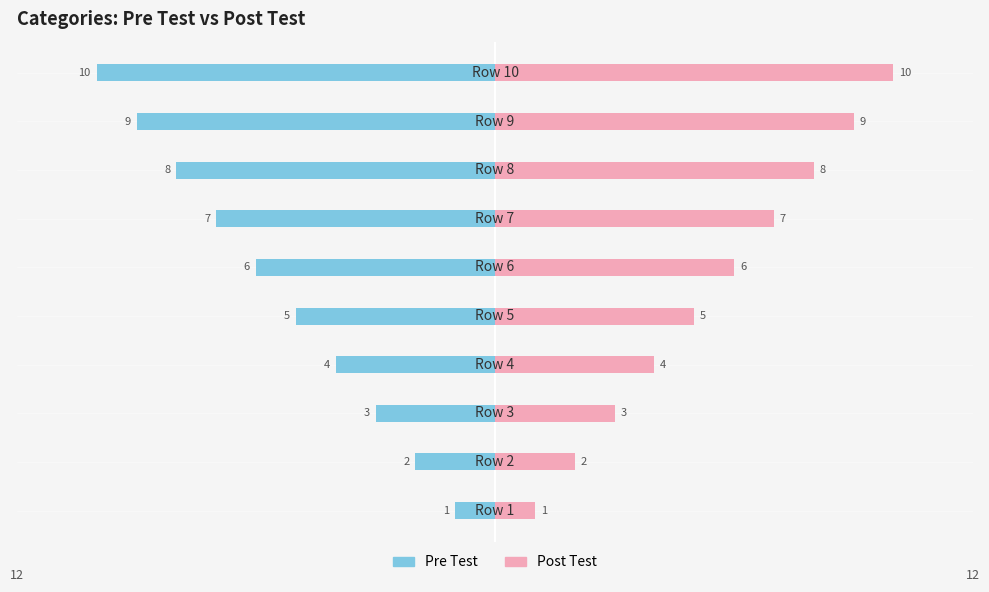

What are all the series names shown in the legend?

Pre Test, Post Test